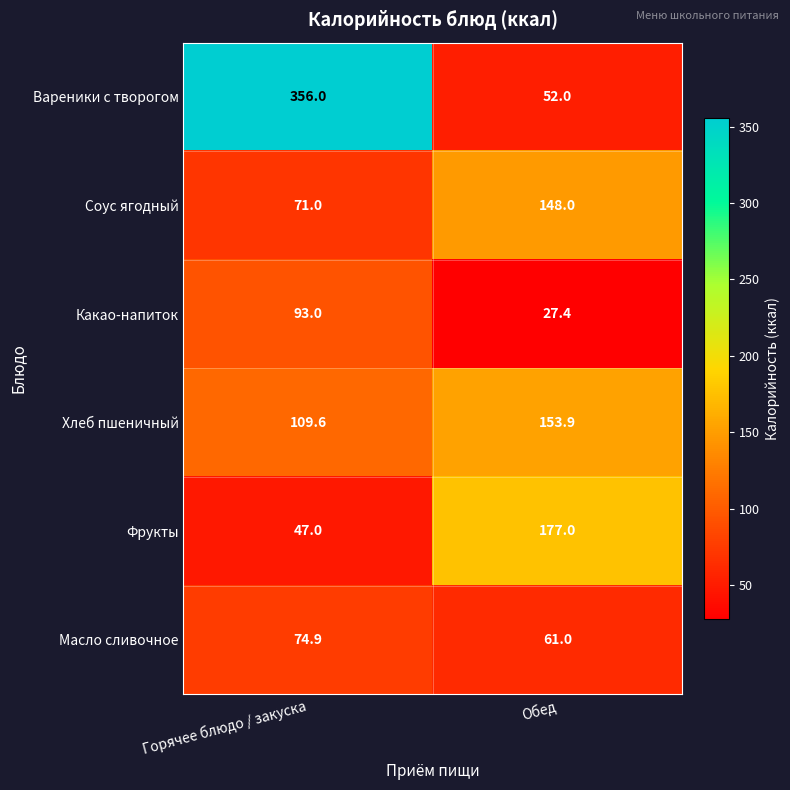

List the series in order of their peak value, highest first.

Вареники с творогом, Фрукты, Хлеб пшеничный, Соус ягодный, Какао-напиток, Масло сливочное